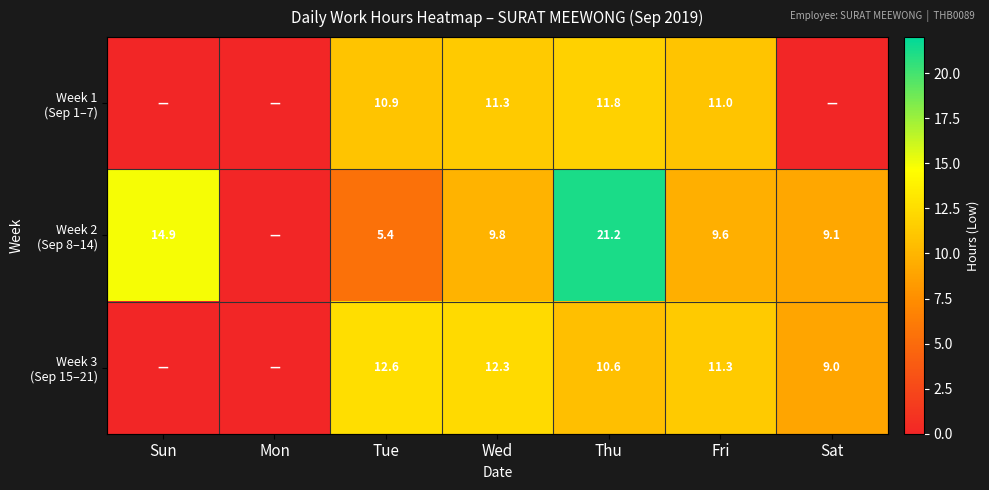

What is the sum of the Week 1 (Sep 1–7) values at Fri and Tue?

21.9